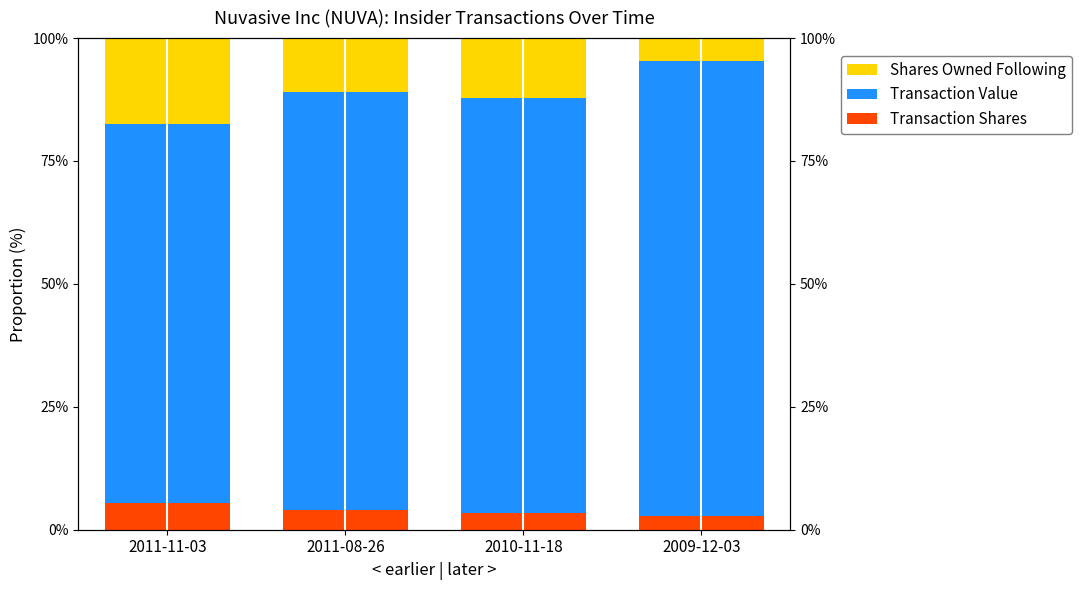

True or false: Shares Owned Following has a value of 11.0 at 2011-08-26.

True